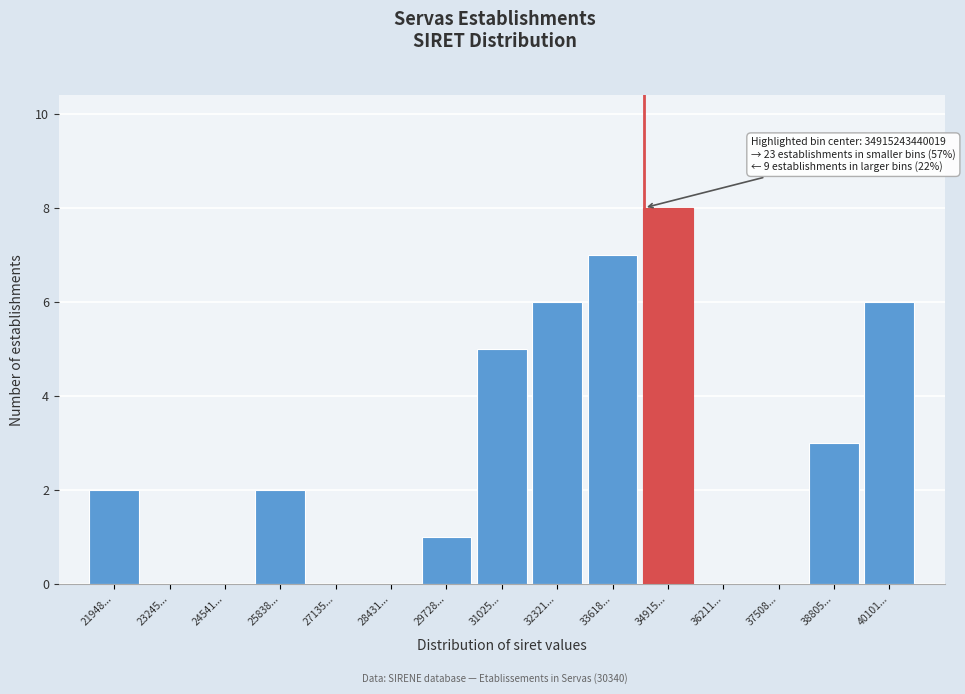

Reading right to left, what are all the values shown in this chart?

40101...=6	38805...=3	37508...=0	36211...=0	34915...=8	33618...=7	32321...=6	31025...=5	29728...=1	28431...=0	27135...=0	25838...=2	24541...=0	23245...=0	21948...=2